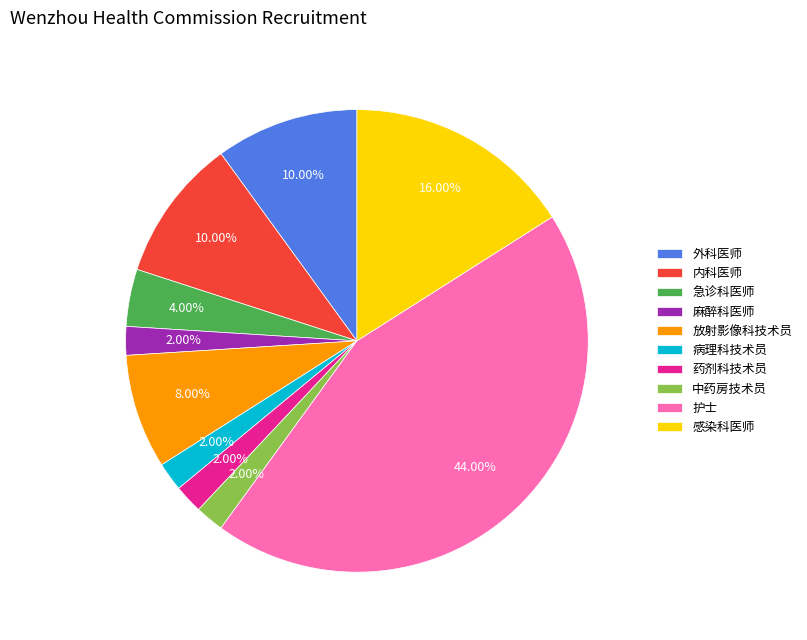

The 急诊科医师 slice represents 4% of the pie. True or false?

True